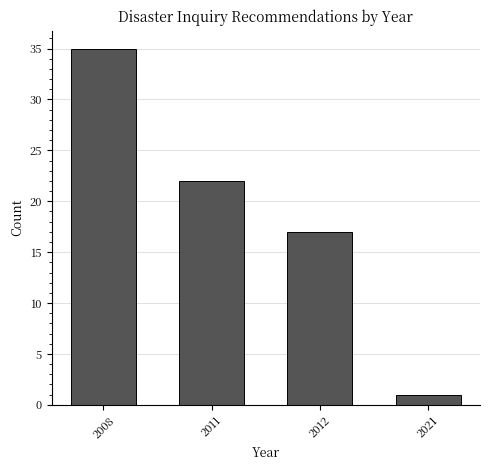

Reading left to right, what are all the values shown in this chart?

35	22	17	1